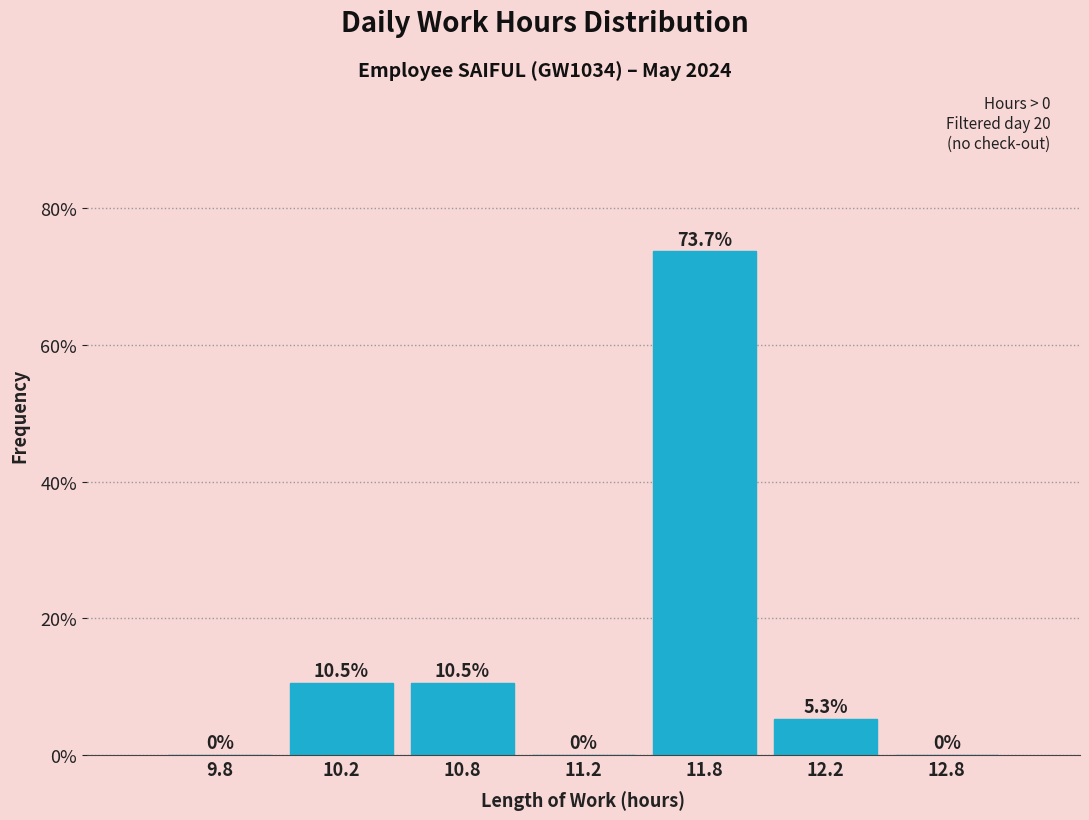

Reading left to right, transcribe all the data shown in this chart.

9.8=0.0	10.2=10.5	10.8=10.5	11.2=0.0	11.8=73.7	12.2=5.3	12.8=0.0